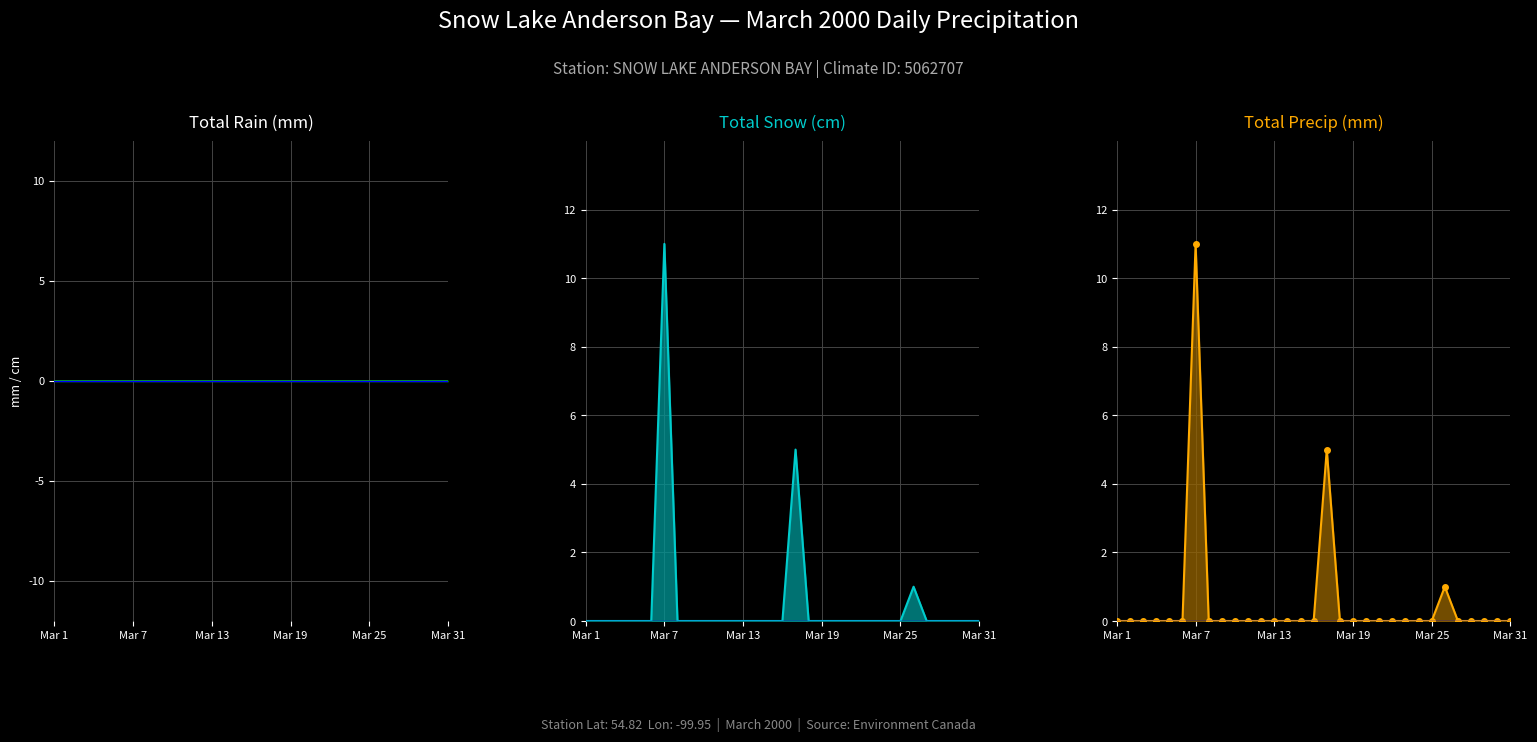

Is it true that Total Precip (mm) equals 0 at 10?

True